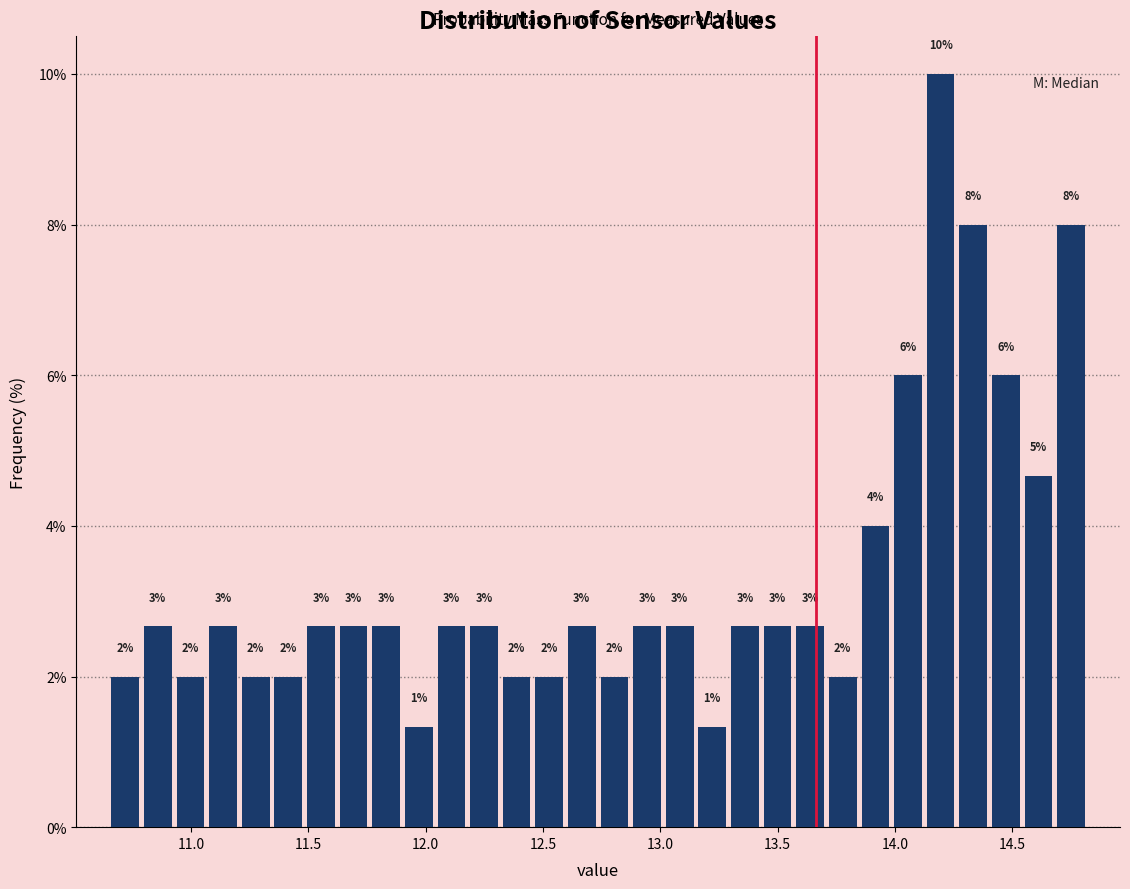

Read against the x-axis, roughly where is the centre of the tallest bar?

14.20